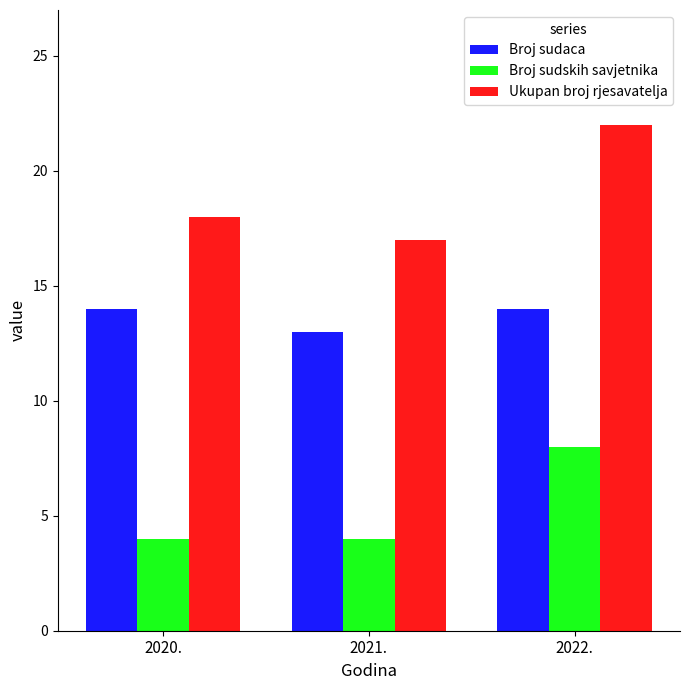

What is the label of the 1st bar from the left?

2020.